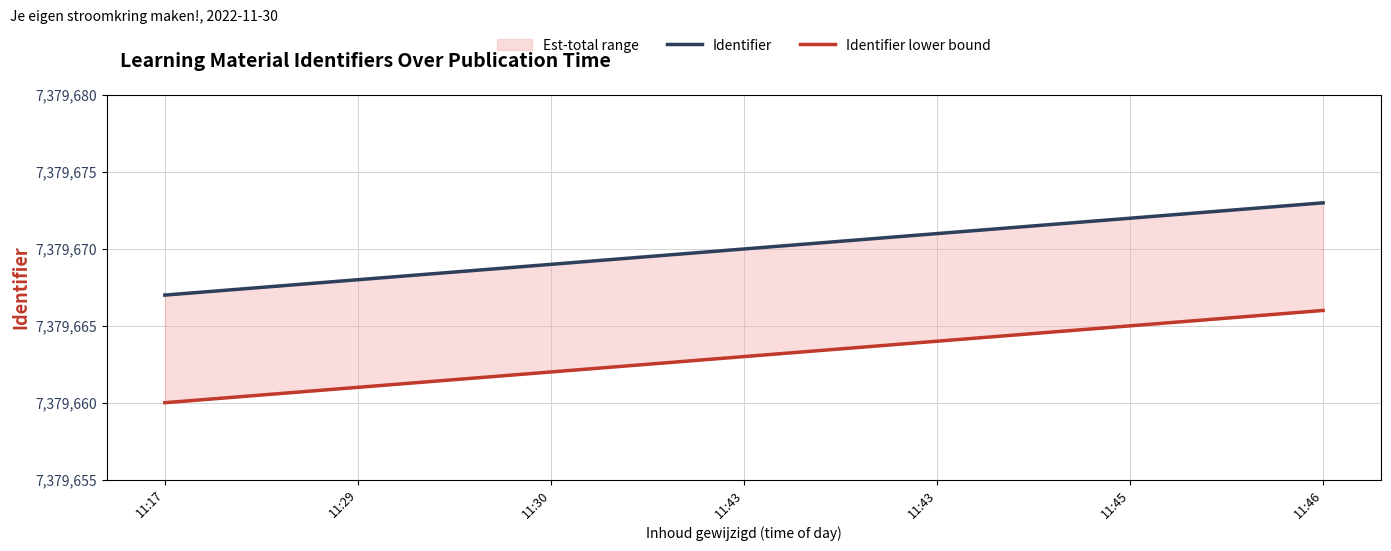

Is the value of Identifier at 11:46 greater than the value of Identifier lower bound at 11:43?

Yes